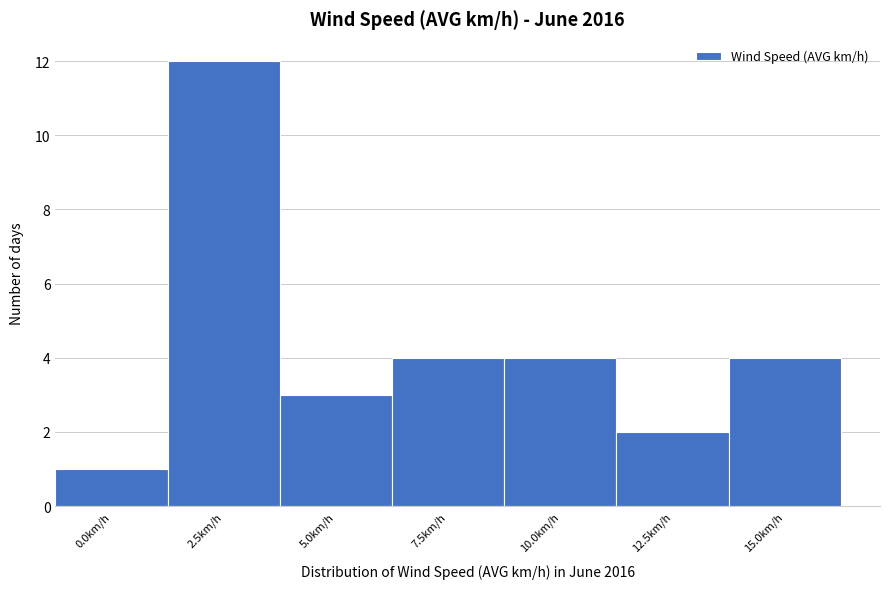

Reading right to left, transcribe all the data shown in this chart.

15.0km/h=4	12.5km/h=2	10.0km/h=4	7.5km/h=4	5.0km/h=3	2.5km/h=12	0.0km/h=1